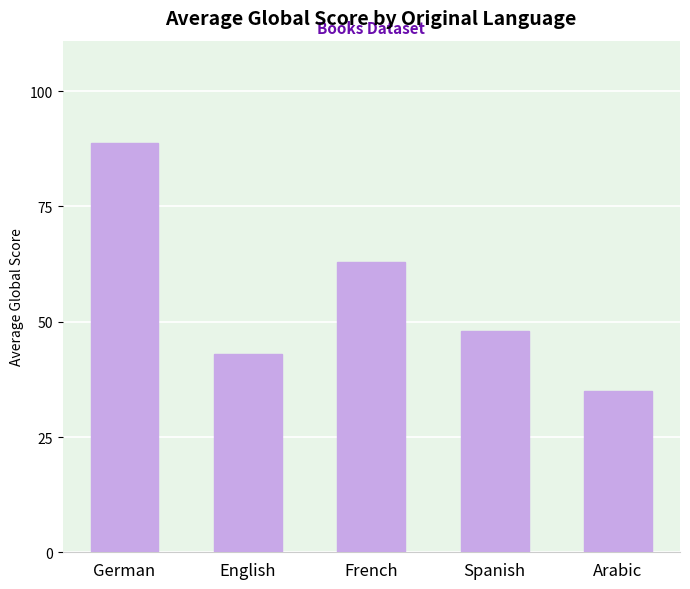

Read the value at Spanish.

48.0